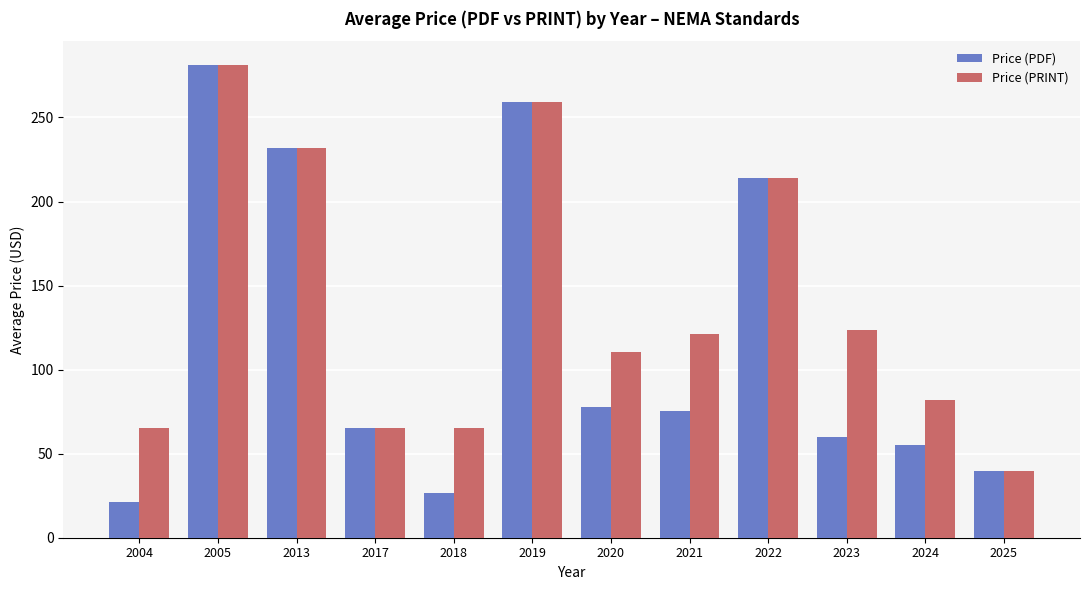

How many bars are there in each group?

2